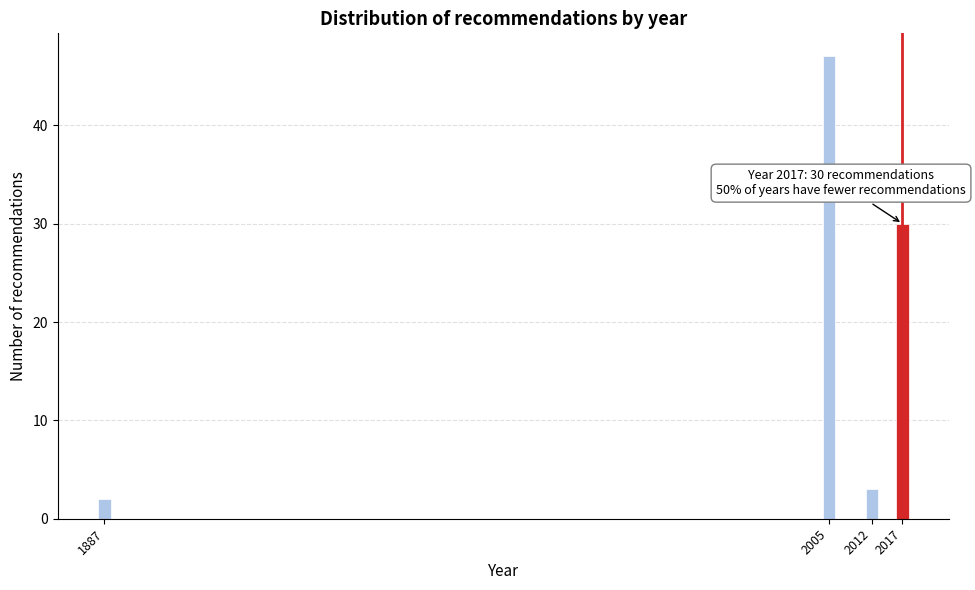

Reading left to right, extract all data points from this chart.

1887=2	2005=47	2012=3	2017=30